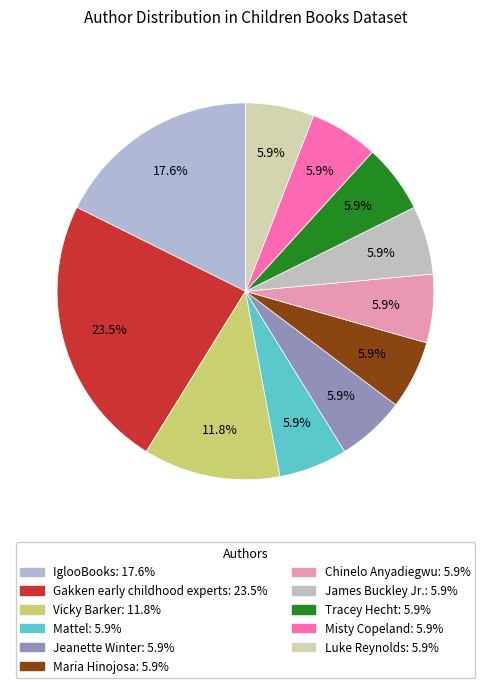

Combined, do Chinelo Anyadiegwu and Gakken early childhood experts account for over 50%?

No